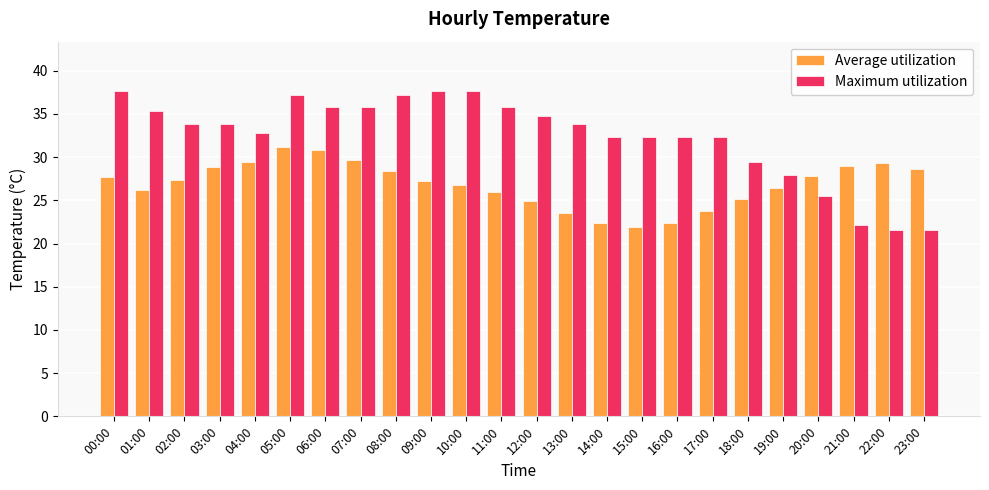

Does the chart contain stacked bars?

No